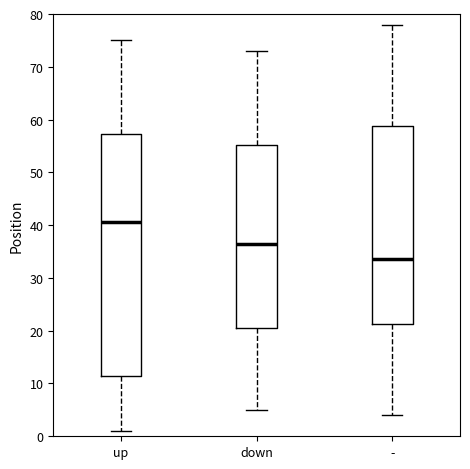

Reading left to right, read every box against the y-axis: the position of its median line, the range the box covers, and the ends of its whiskers. The values are not printed on the chart, so give them approximately, as read against the axis.

up: median 41, box 12 to 57, whiskers 1 to 75
down: median 37, box 21 to 55, whiskers 5 to 73
-: median 34, box 21 to 59, whiskers 4 to 78